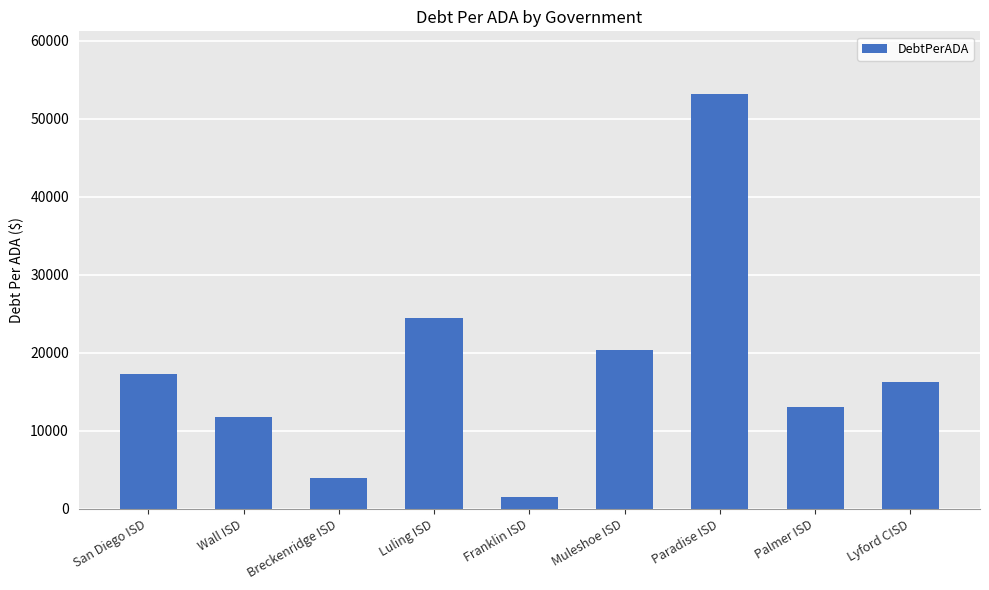

Between Lyford CISD and Franklin ISD, which is larger?

Lyford CISD